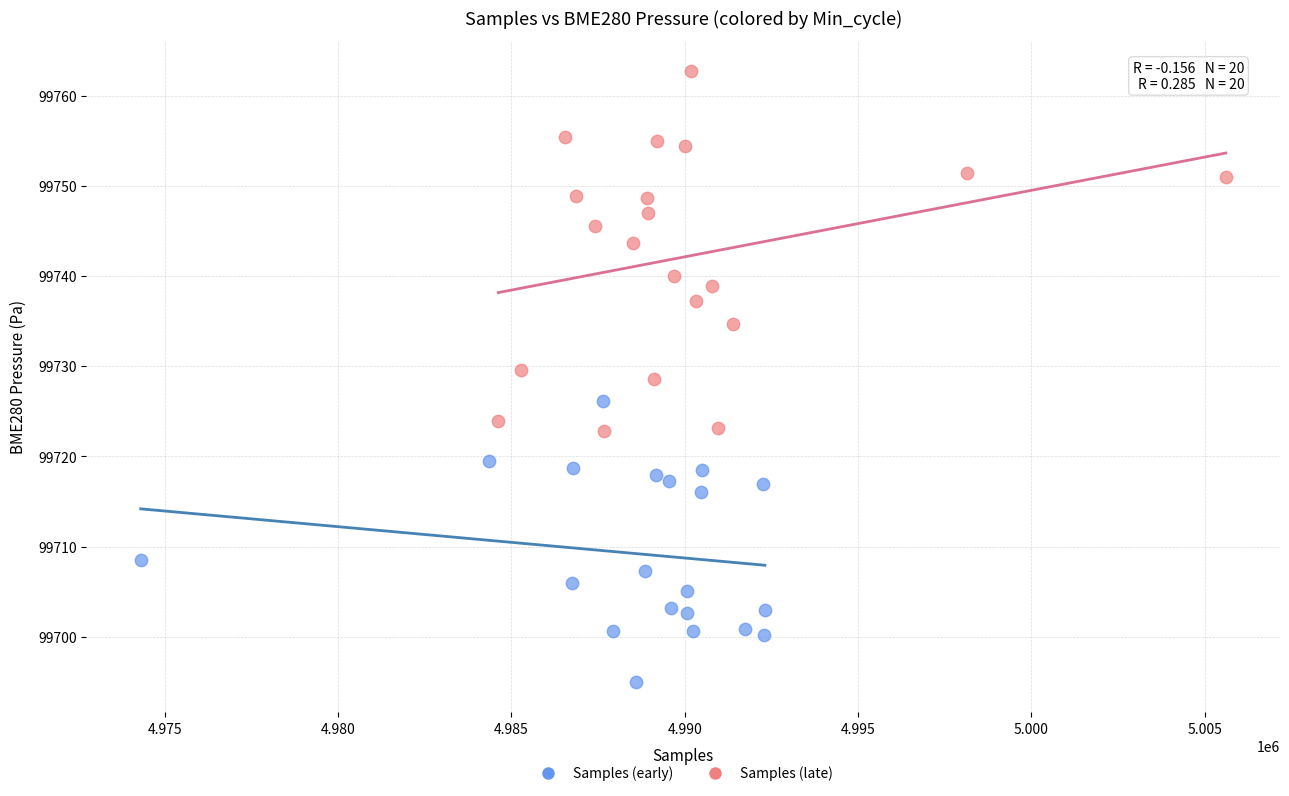

Which series reaches the maximum Y coordinate?

Samples (late)